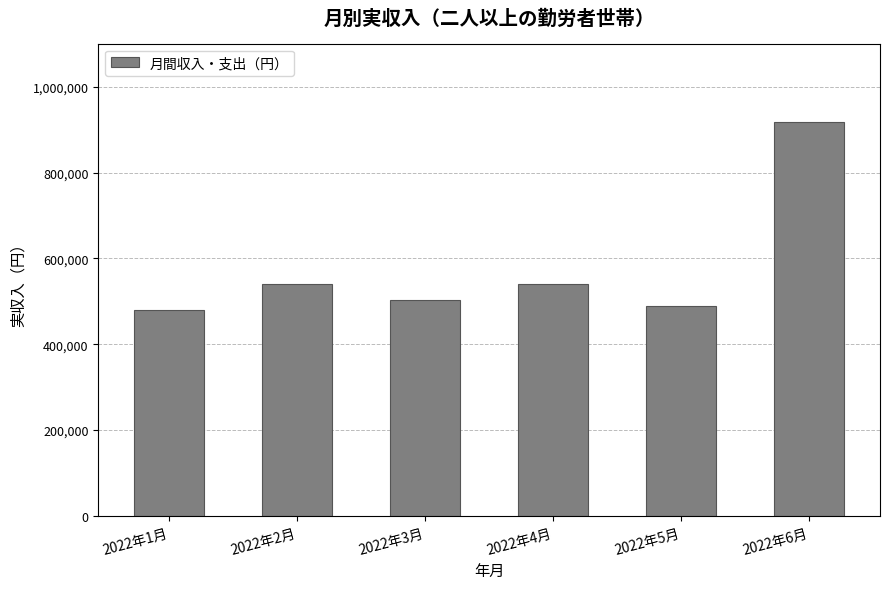

The value at 2022年1月 is 479805. True or false?

True